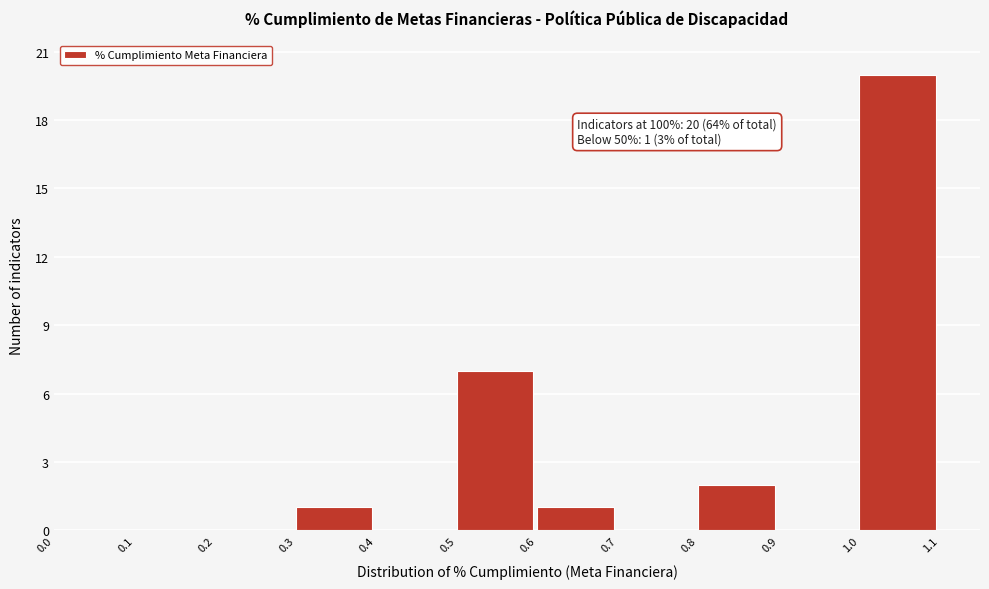

Over which range of the x-axis is the bar tallest?

1.0 to 1.1